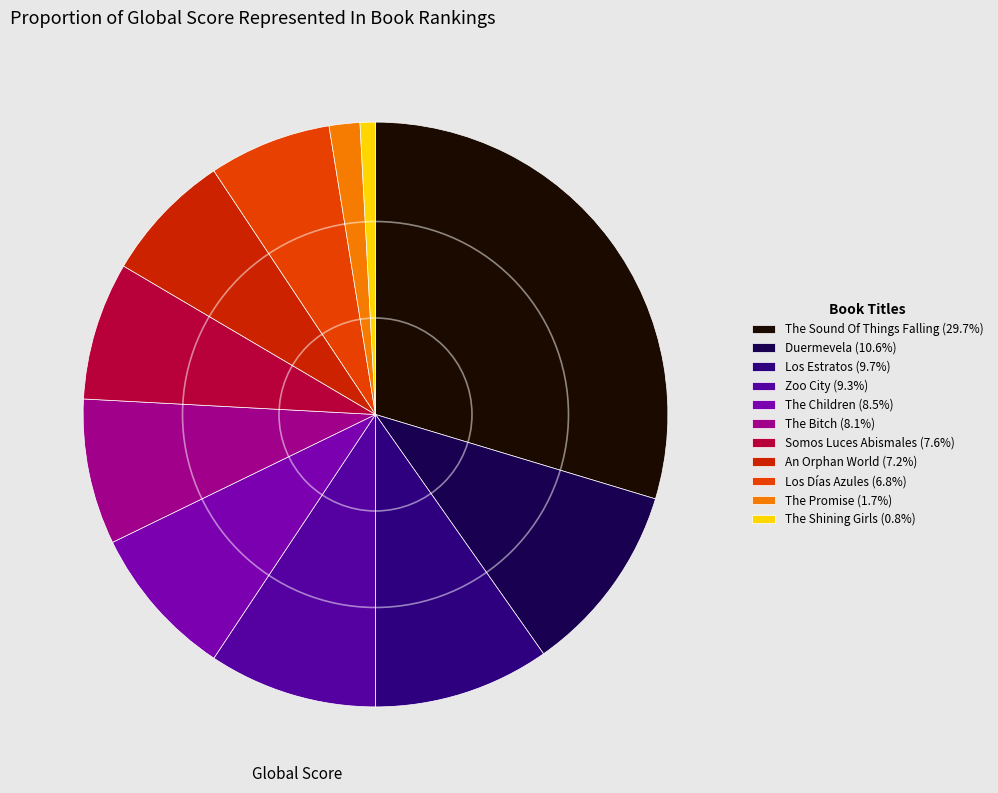

Do The Shining Girls (0.8%) and The Sound Of Things Falling (29.7%) together represent more than half of the pie?

No